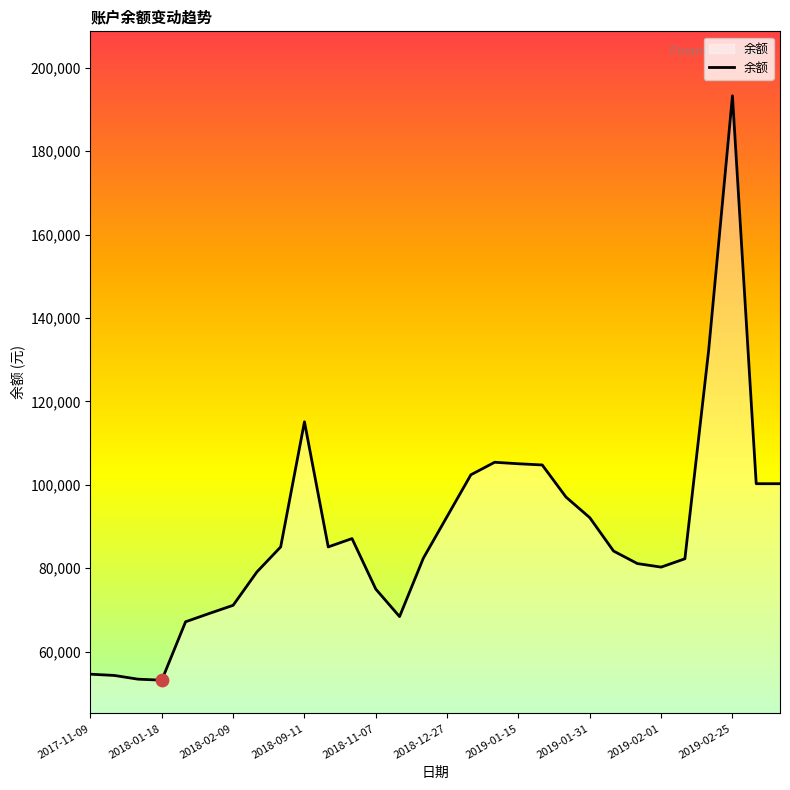

What is the maximum value shown in the chart?

193277.9